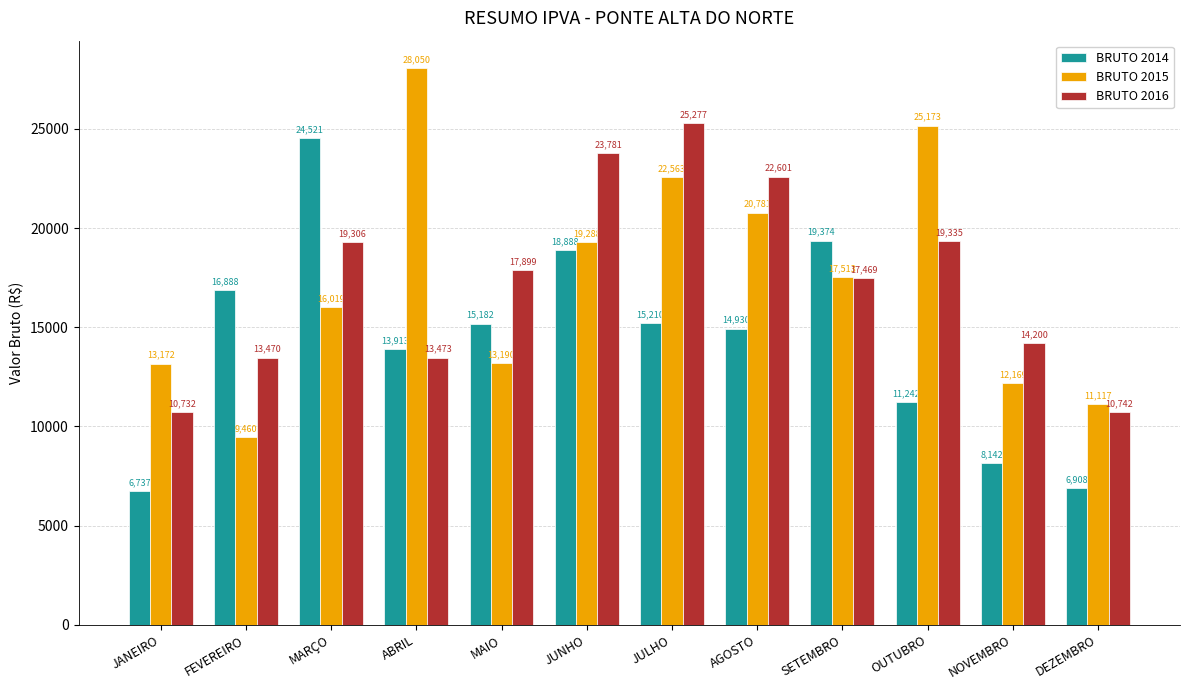

Are the bars horizontal?

No